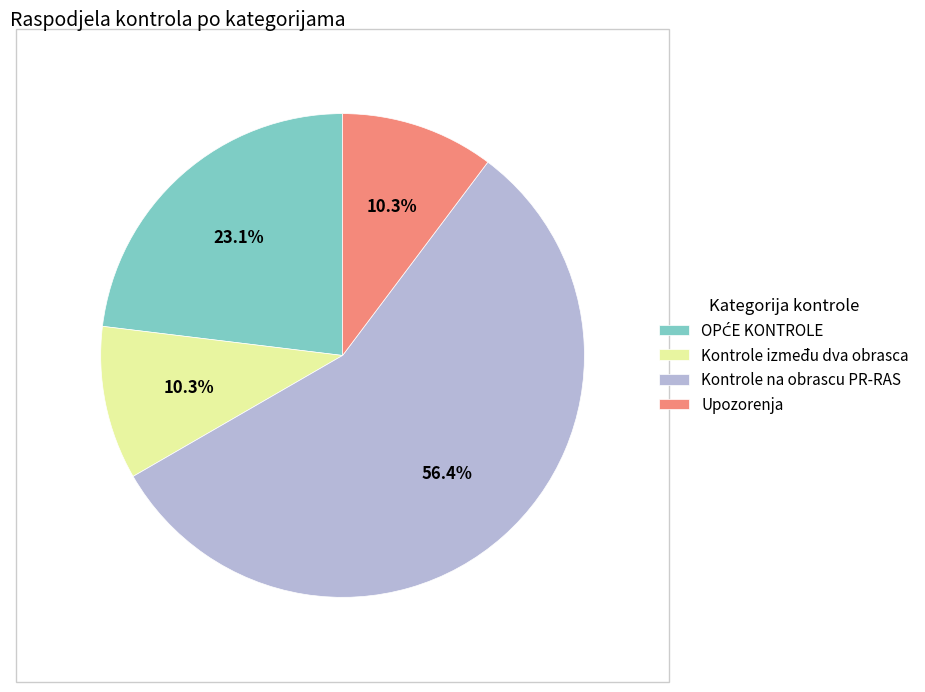

Which category has the biggest portion of the pie?

Kontrole na obrascu PR-RAS